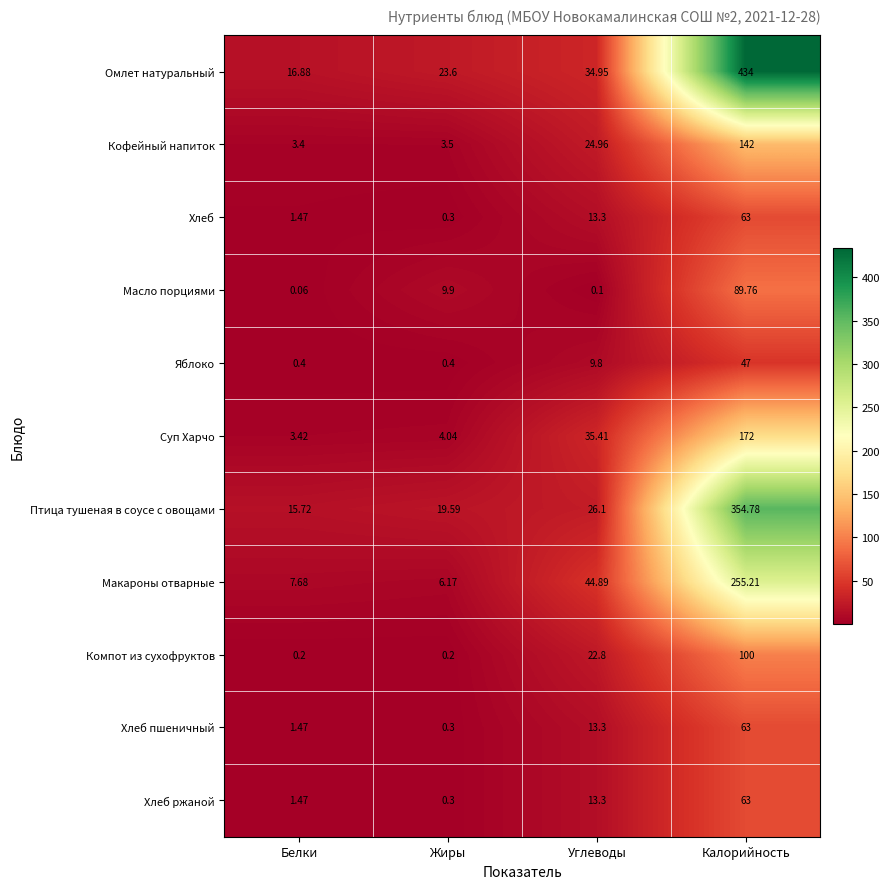

Which series has the widest spread of values?

Омлет натуральный